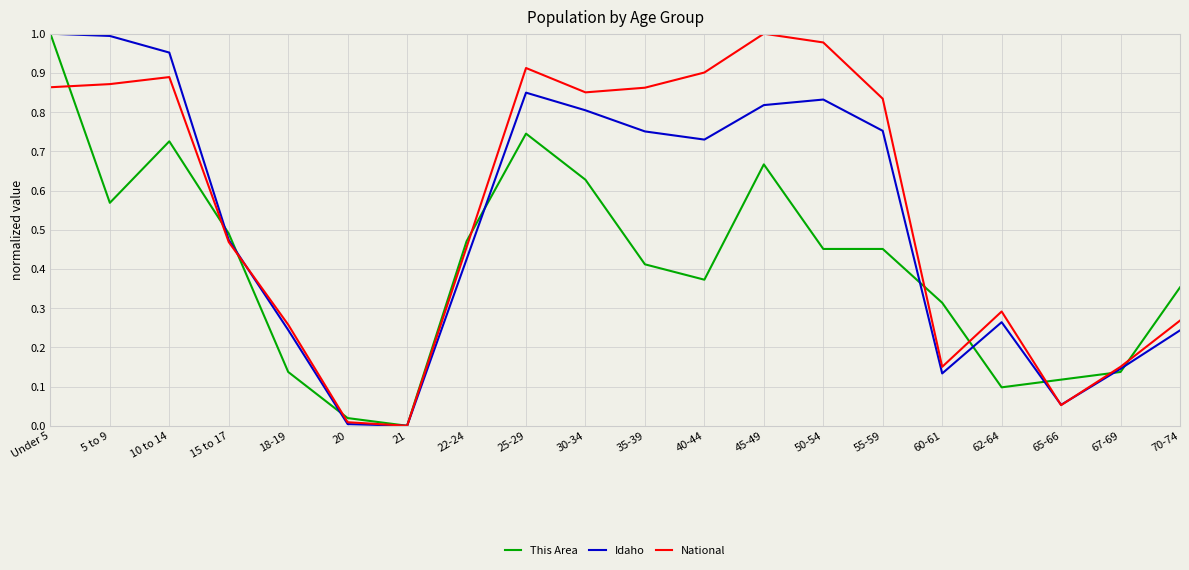

At which category is the sum across all series the highest?

Under 5